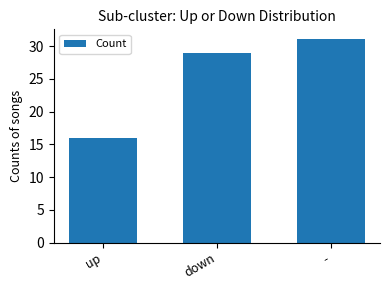

What is the ratio of the value at up to the value at down?

0.6